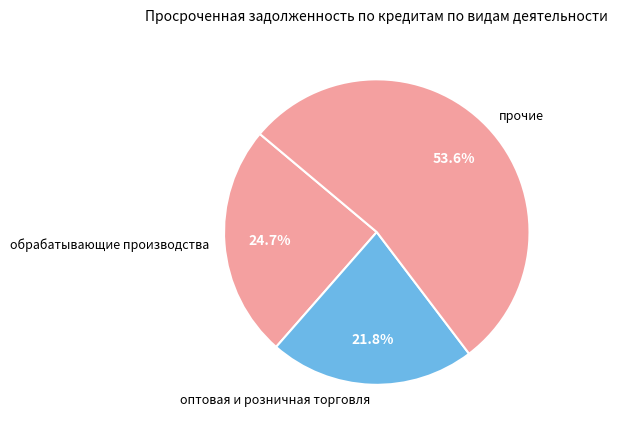

Rank the categories by value from highest to lowest.

прочие, обрабатывающие производства, оптовая и розничная торговля